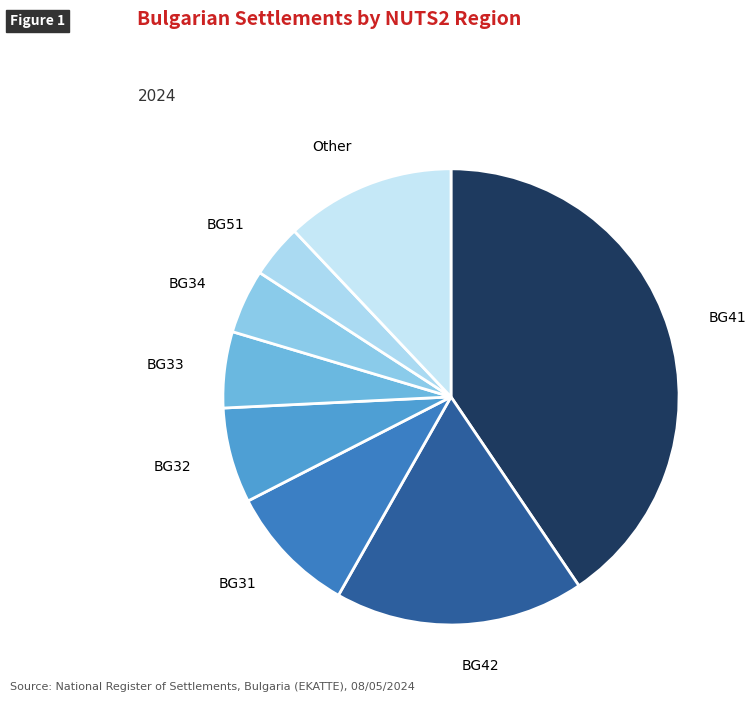

The Other slice represents 12% of the pie. True or false?

True